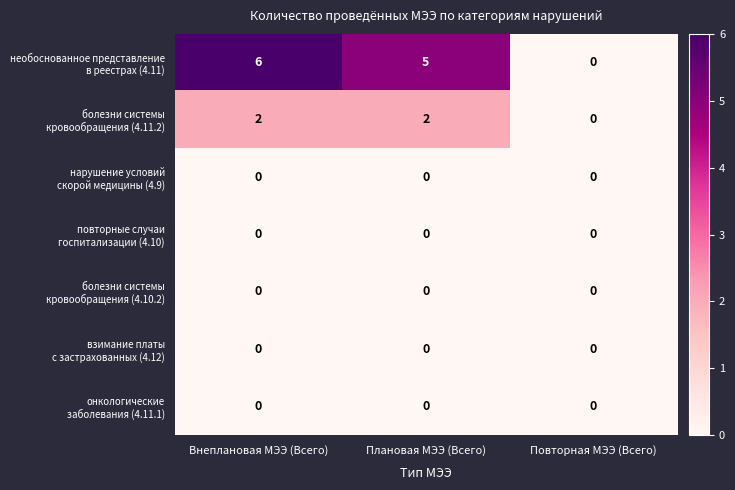

What is the greatest value displayed?

6